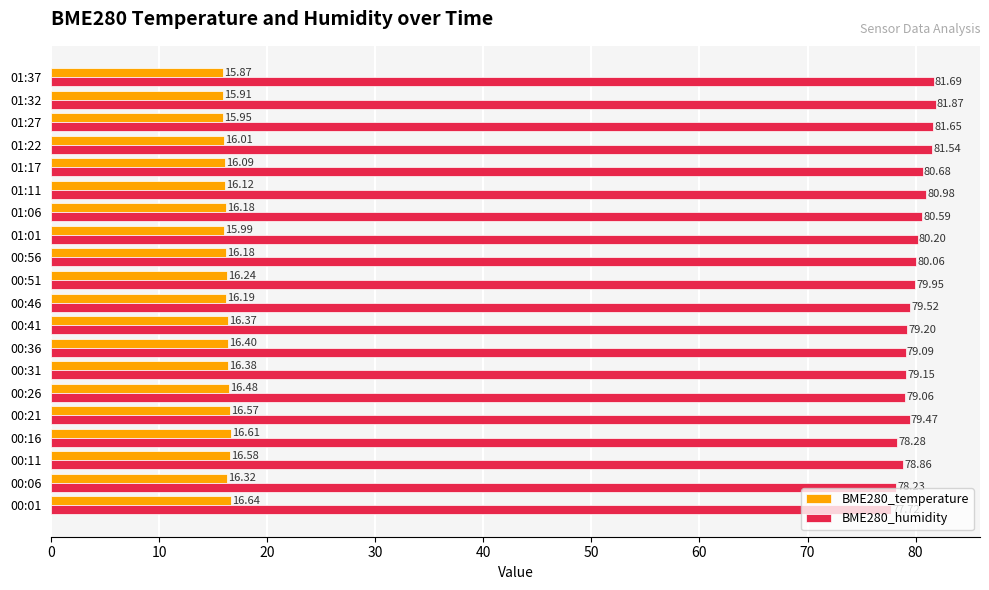

How many series are shown in this chart?

2